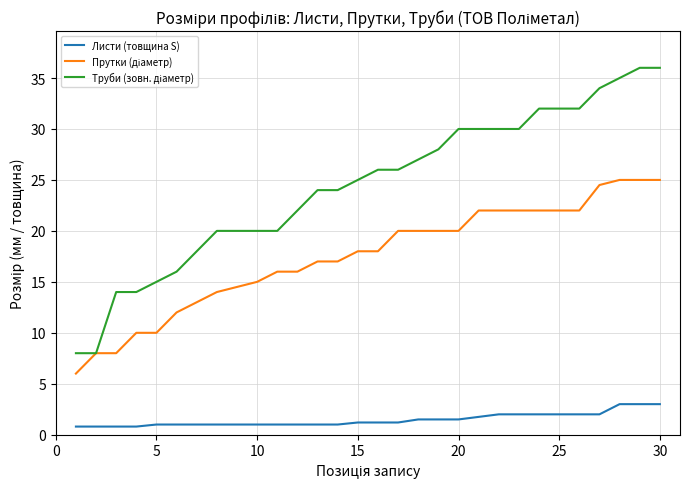

What is the minimum value shown in the chart?

0.8